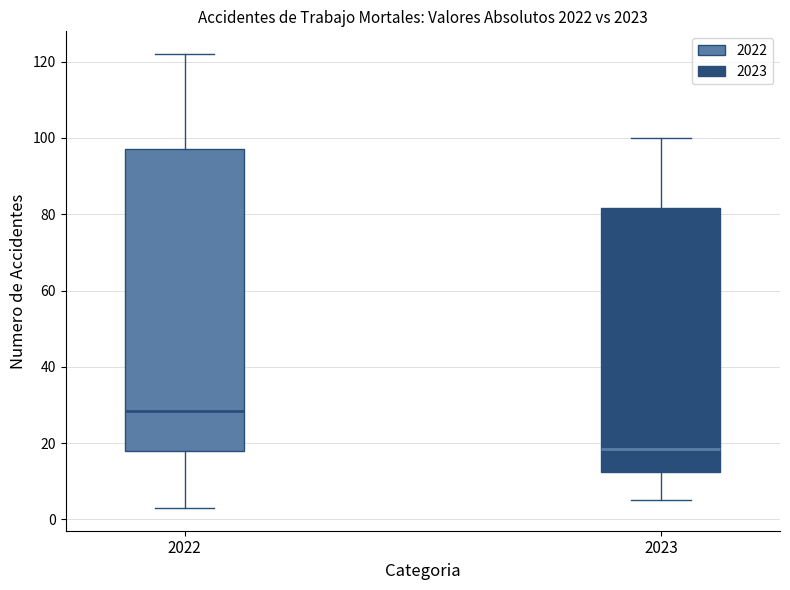

Reading left to right, read every box against the y-axis: the position of its median line, the range the box covers, and the ends of its whiskers. The values are not printed on the chart, so give them approximately, as read against the axis.

2022: median 28, box 18 to 98, whiskers 4 to 122
2023: median 18, box 12 to 82, whiskers 6 to 100